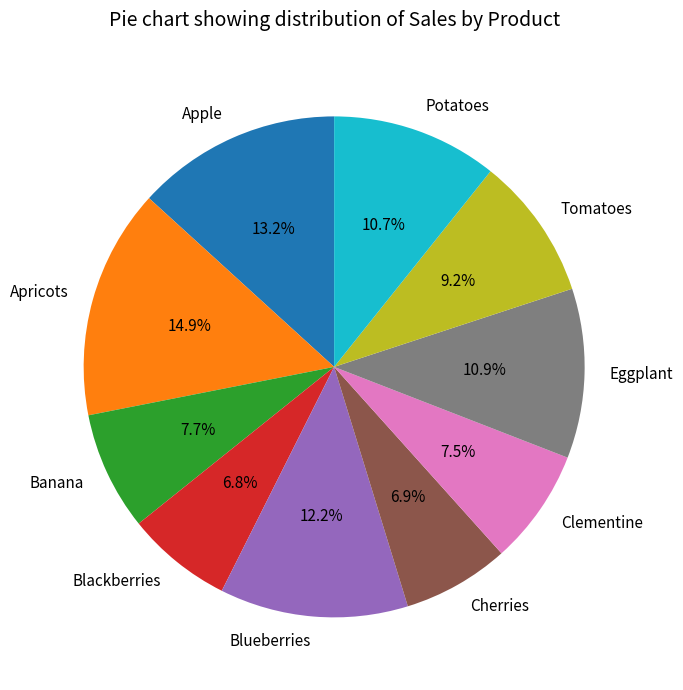

Combined, do Apricots and Banana account for over 50%?

No